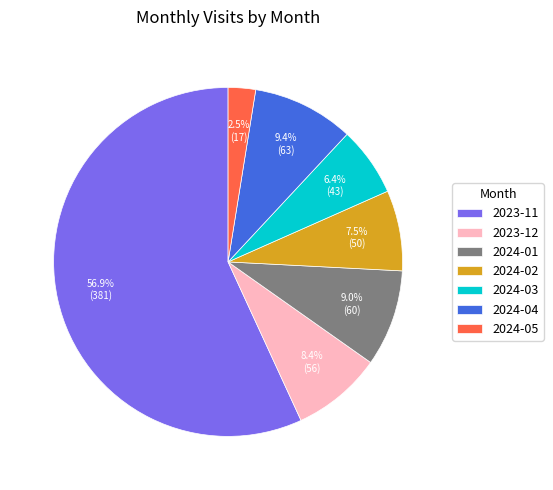

How many segments does this pie chart have?

7